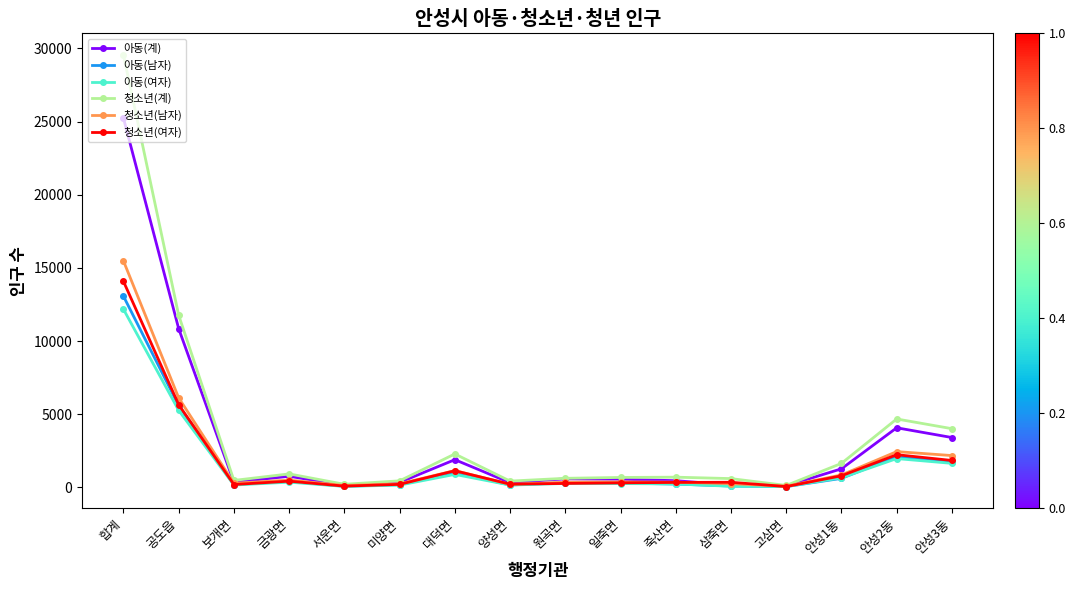

What is the difference between the second highest and minimum values in the 청소년(여자) series?

5593